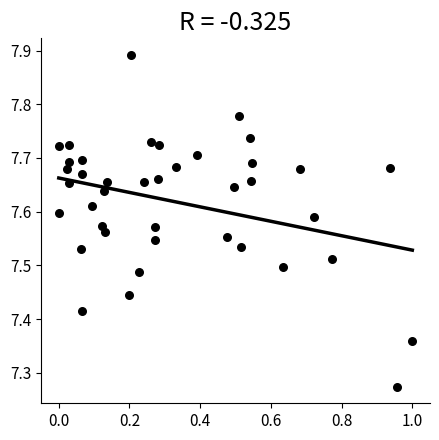

What is the range of X values (max minus min)?

1.0